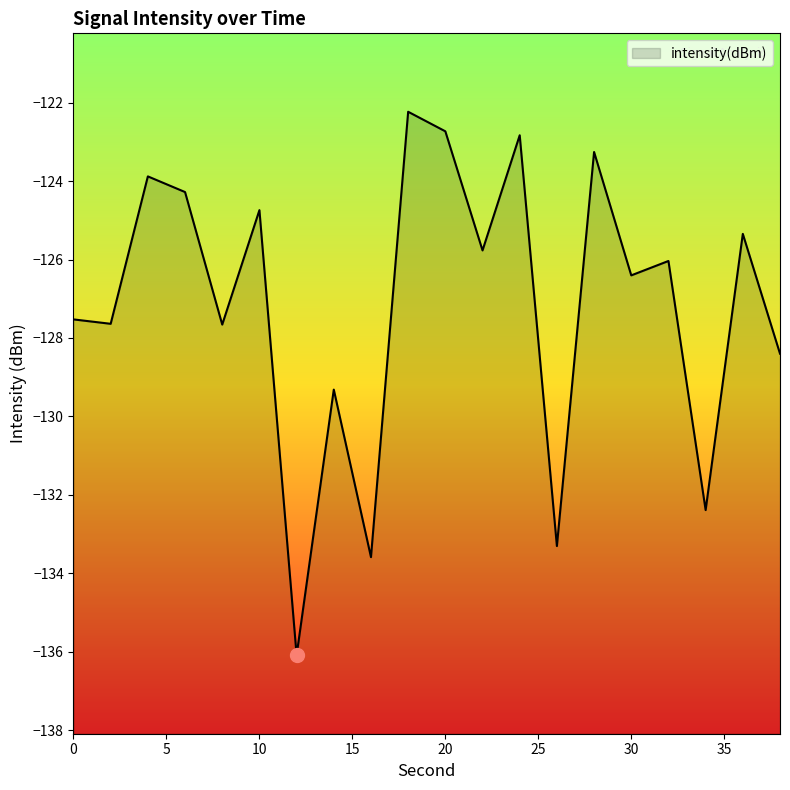

At which label is the value closest to -129?

14